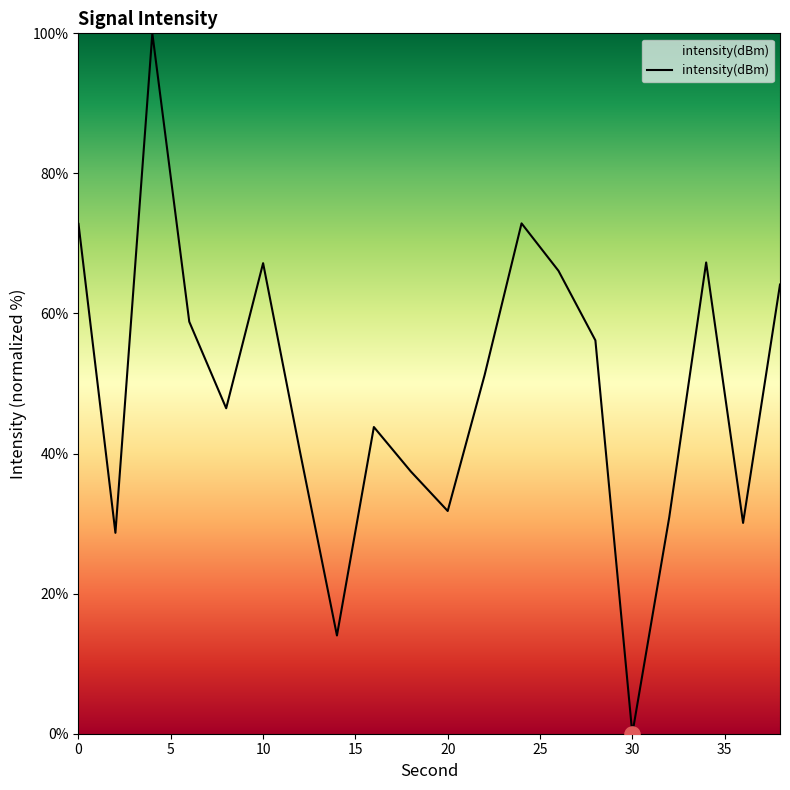

What is the greatest value displayed?

100.0